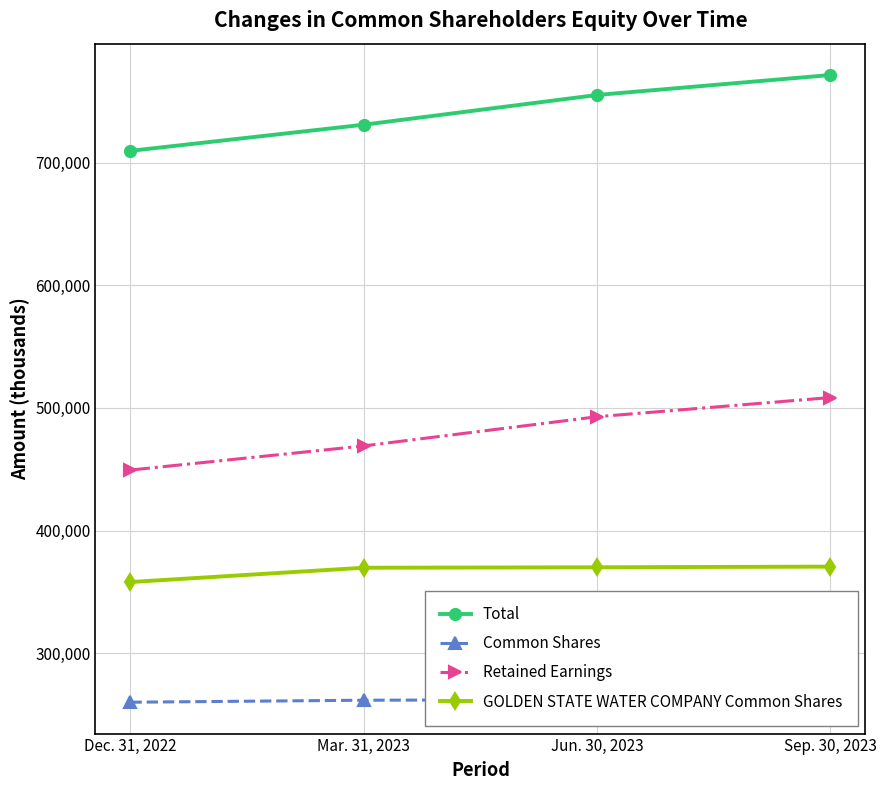

At which category does the chart reach its minimum across all series?

Dec. 31, 2022